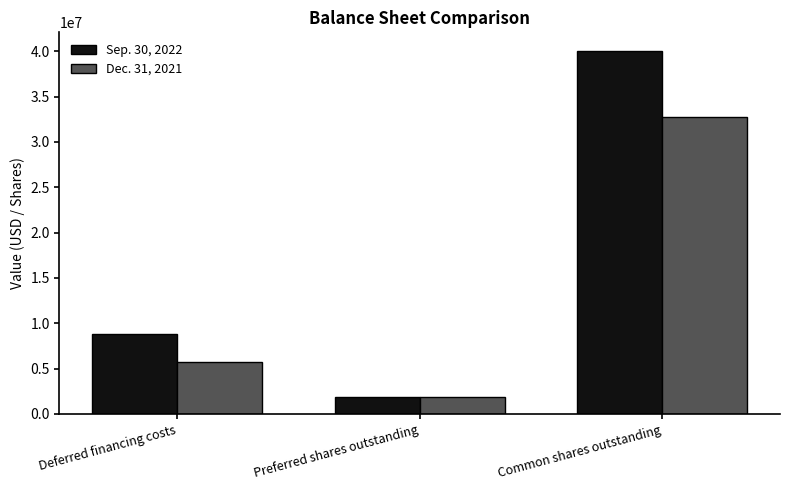

Which category has the lowest value across all series?

Preferred shares outstanding